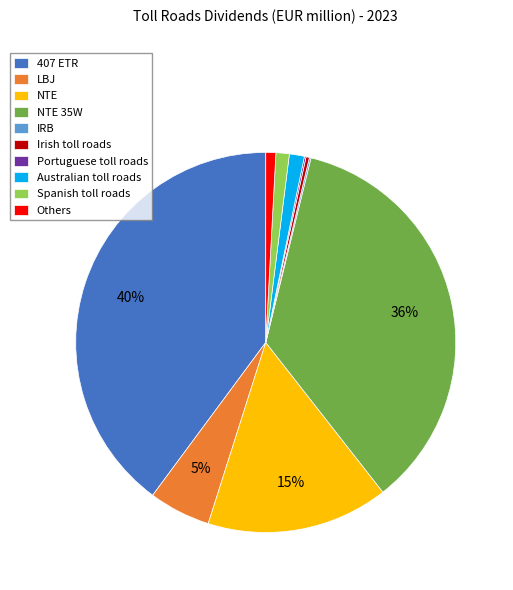

Which category has the biggest portion of the pie?

407 ETR